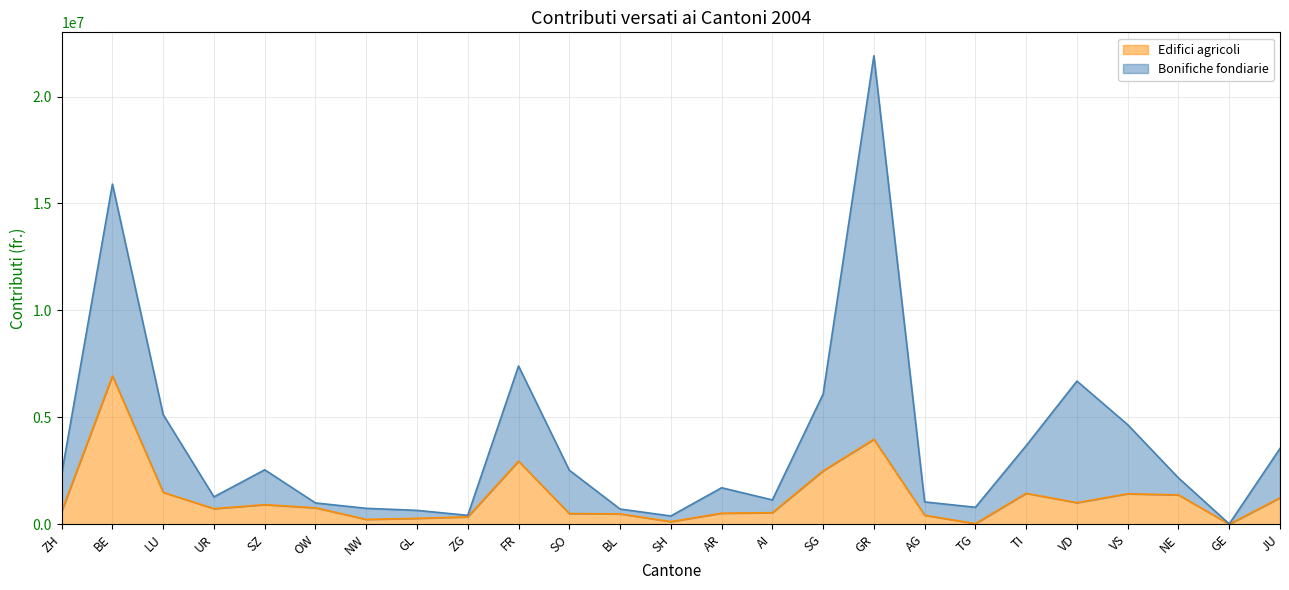

What are all the series names shown in the legend?

Edifici agricoli, Bonifiche fondiarie